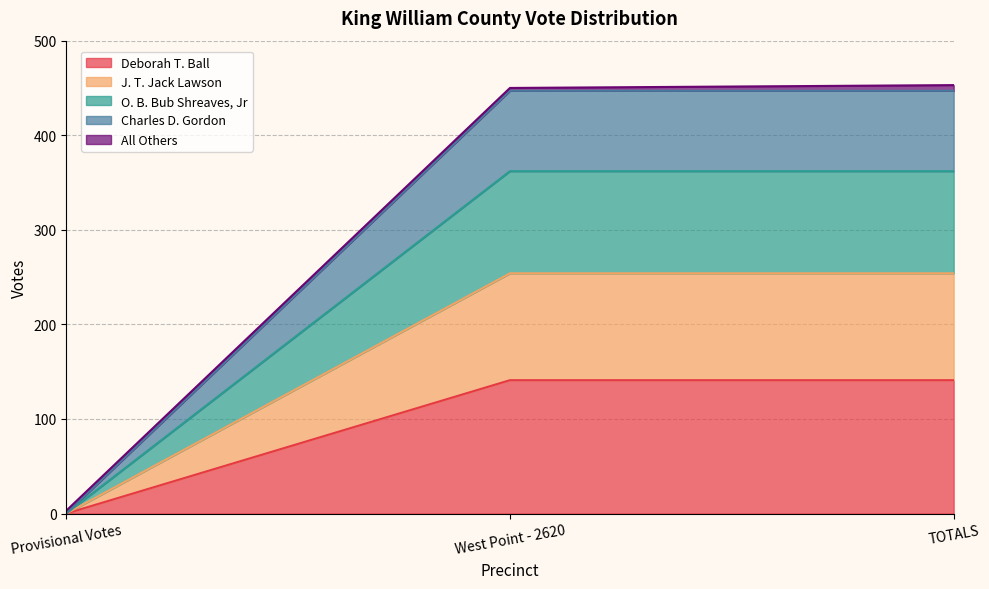

At which category does the chart reach its minimum across all series?

Provisional Votes